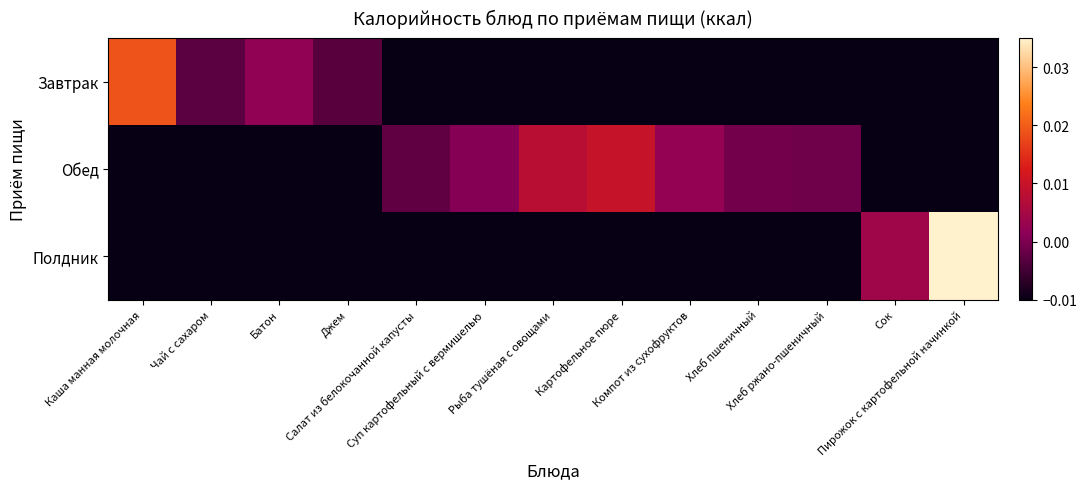

List the series in order of their peak value, lowest first.

Обед, Завтрак, Полдник